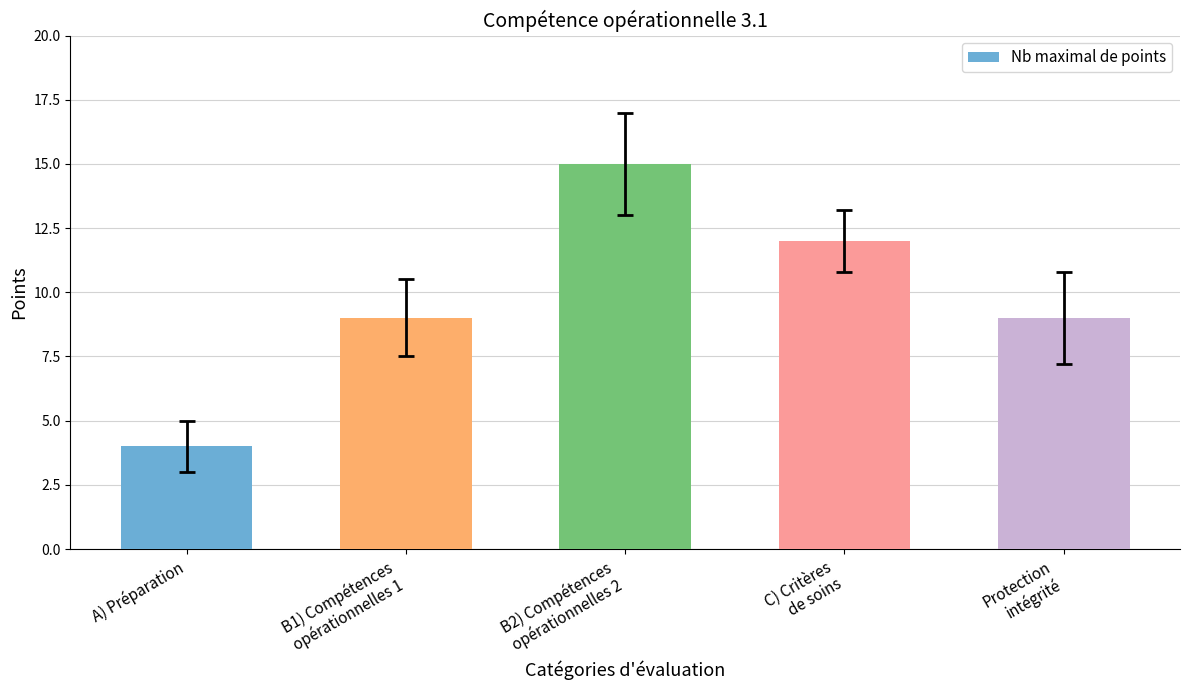

What is the label of the 1st bar from the left?

A) Préparation